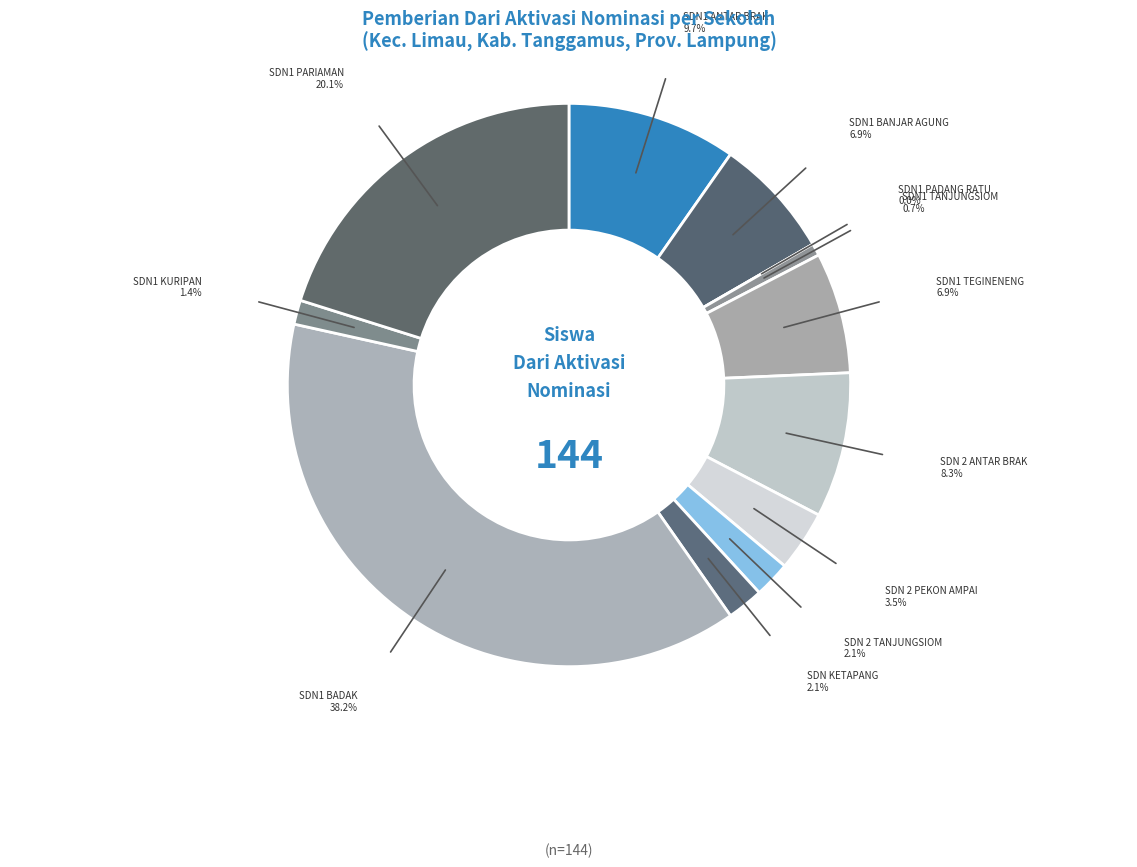

Count the number of slices in the pie.

12